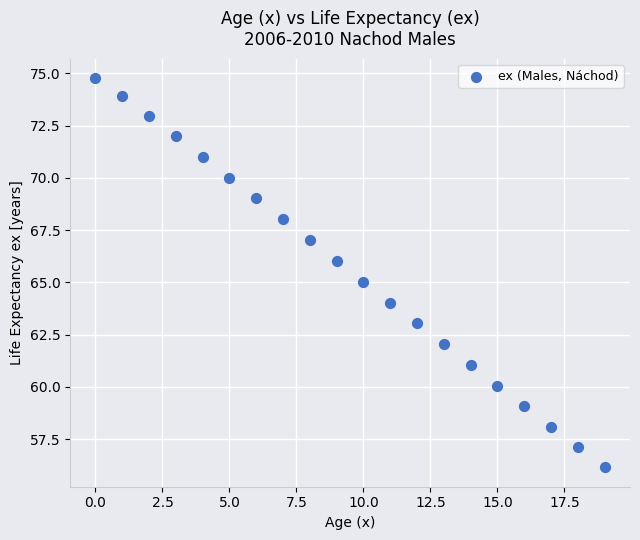

What is the range of Y values (max minus min)?

18.6